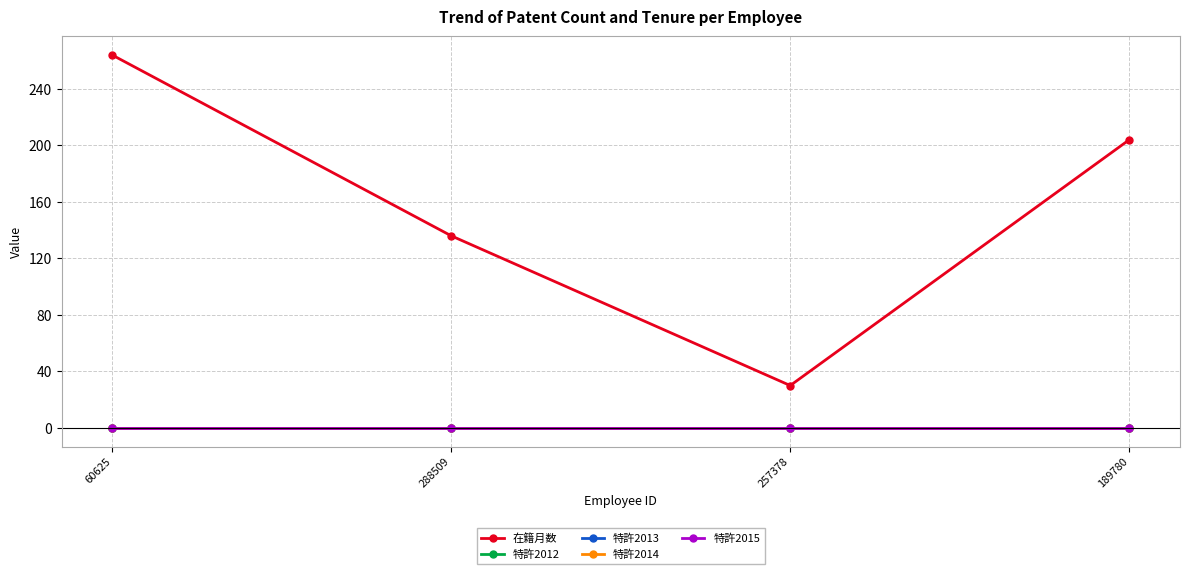

True or false: 特許2012 and 特許2014 intersect in this chart.

False